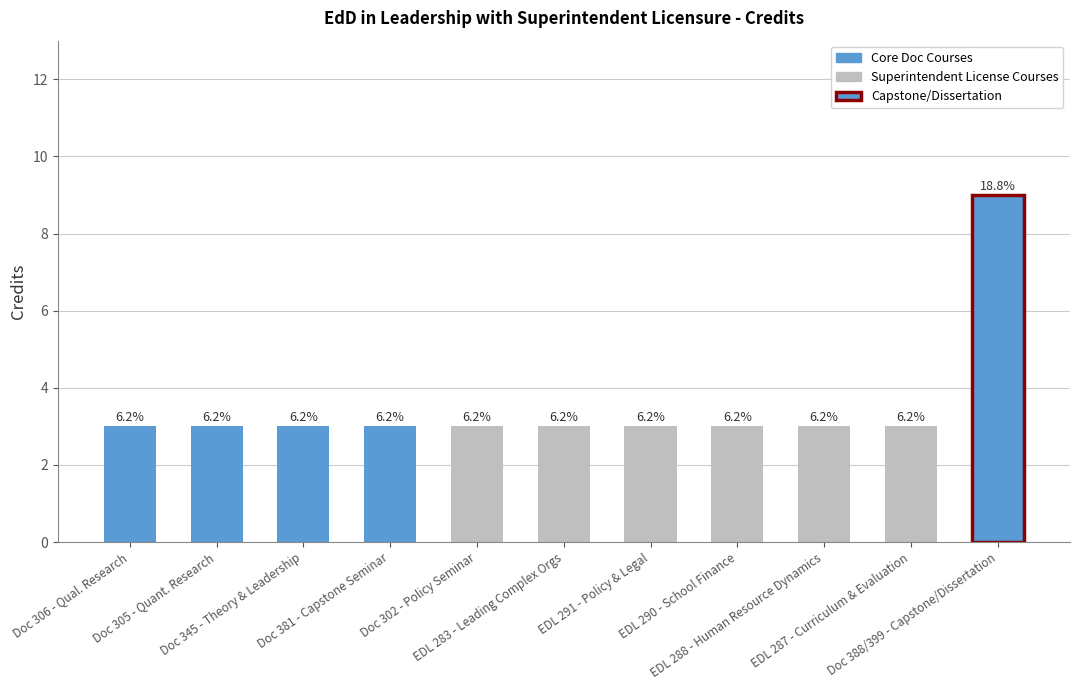

How many bars are there in total?

11